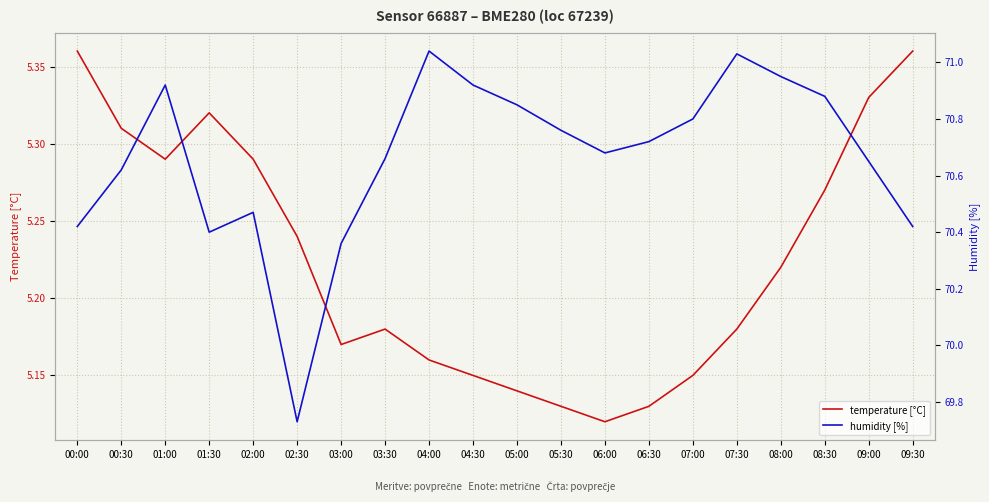

At which label is humidity [%] closest to 70?

02:30